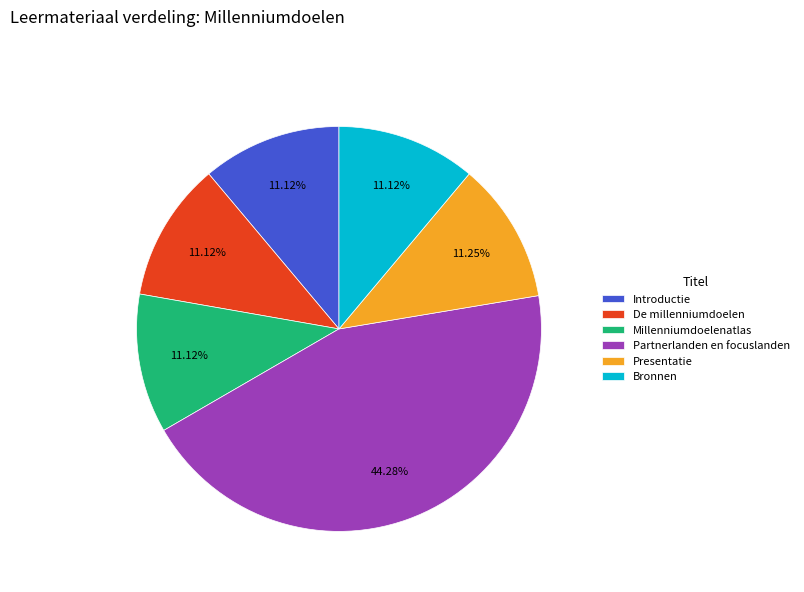

Is there any slice that represents more than half of the pie?

No